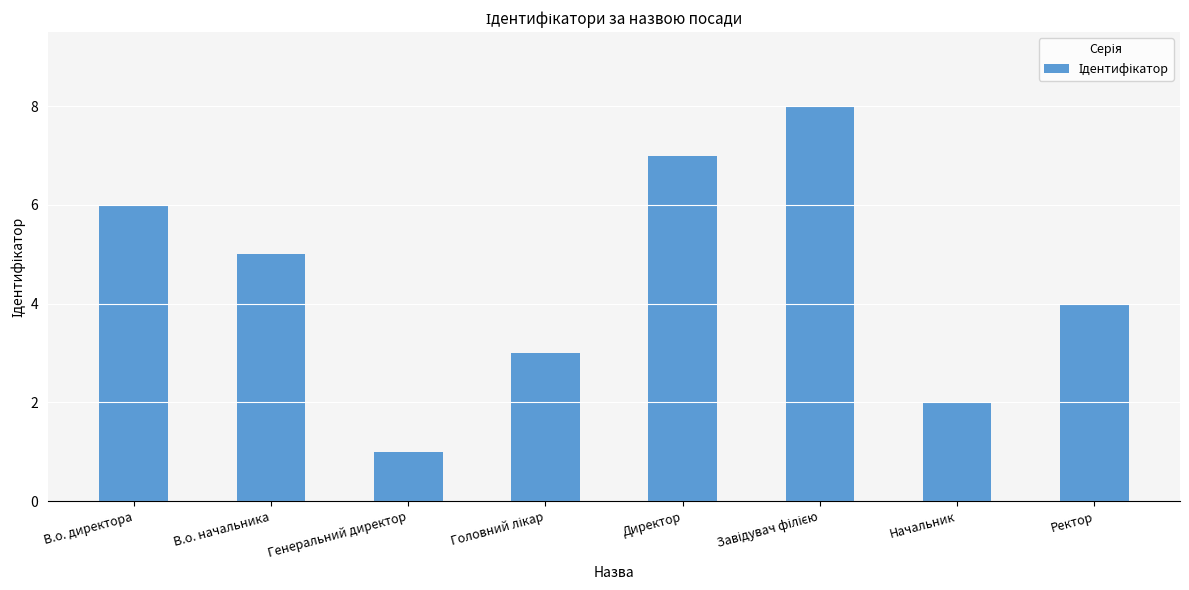

Is it true that the value at Начальник is 2?

True